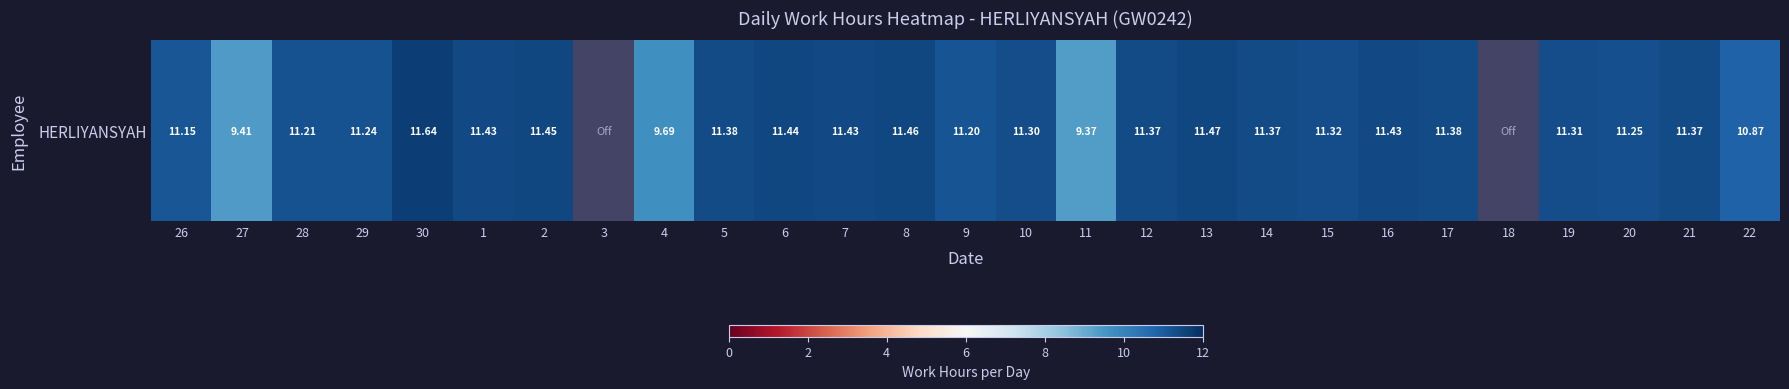

Reading right to left, list all the values displayed in this chart.

22=10.9	21=11.4	20=11.2	19=11.3	18=0.0	17=11.4	16=11.4	15=11.3	14=11.4	13=11.5	12=11.4	11=9.4	10=11.3	9=11.2	8=11.5	7=11.4	6=11.4	5=11.4	4=9.7	3=0.0	2=11.4	1=11.4	30=11.6	29=11.2	28=11.2	27=9.4	26=11.2